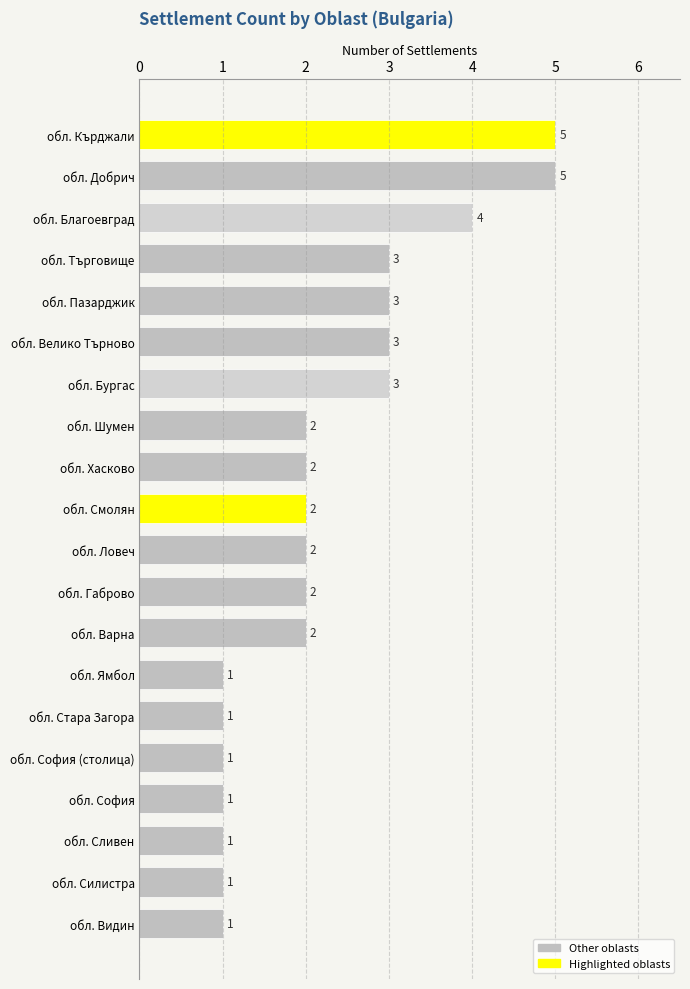

What is the sum of all values?

45